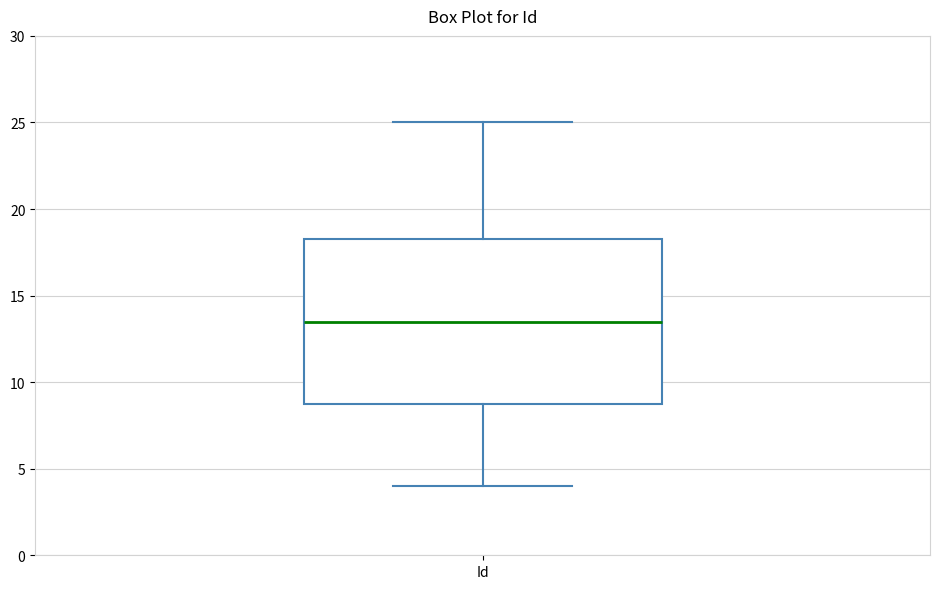

Transcribe this box plot: give where the median line is, the range the box spans, and where the two whiskers end, as read against the y-axis. The values are not printed on the chart, so give them approximately, as read against the axis.

median 13.5, box 9.0 to 18.5, whiskers 4.0 to 25.0